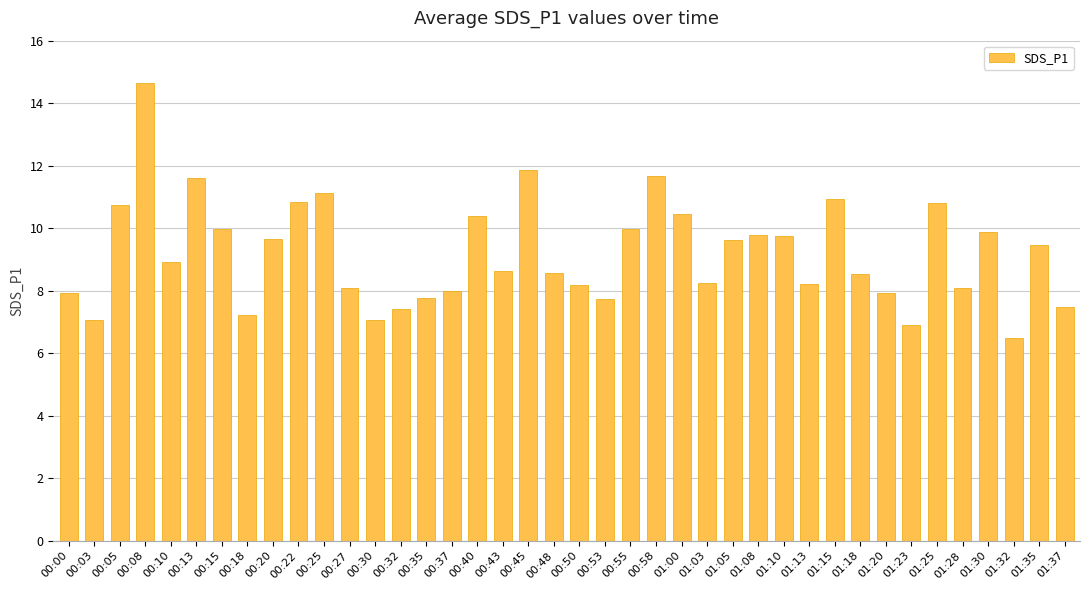

What value does the data have at 00:32?

7.4